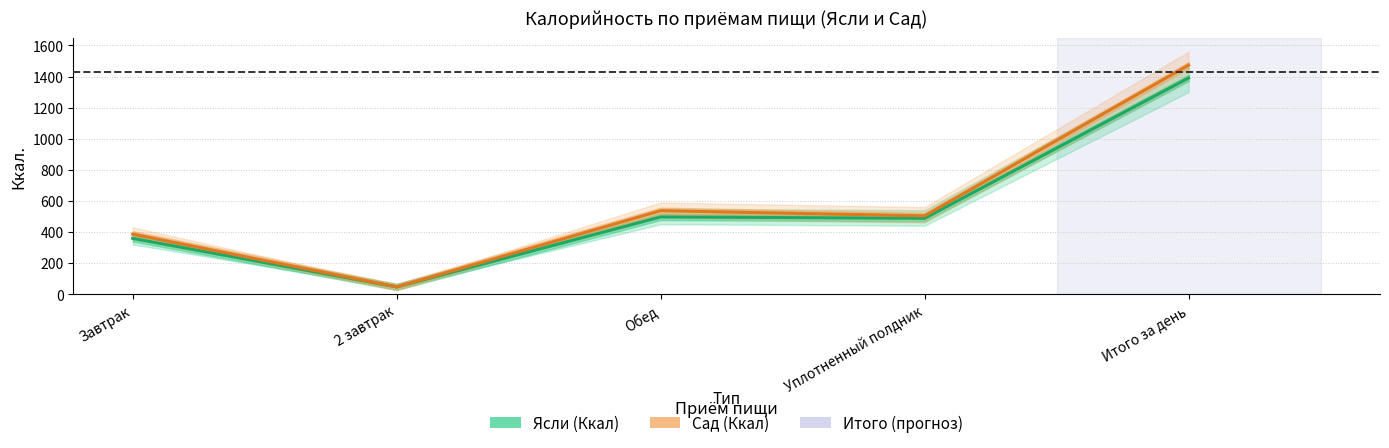

Which series has the largest range (max minus min)?

Сад (Ккал)